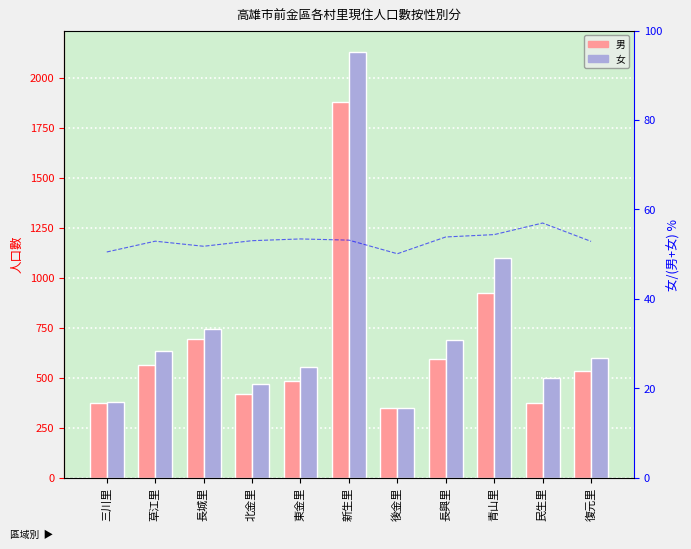

What is the total value across all series at 草江里?

1249.9